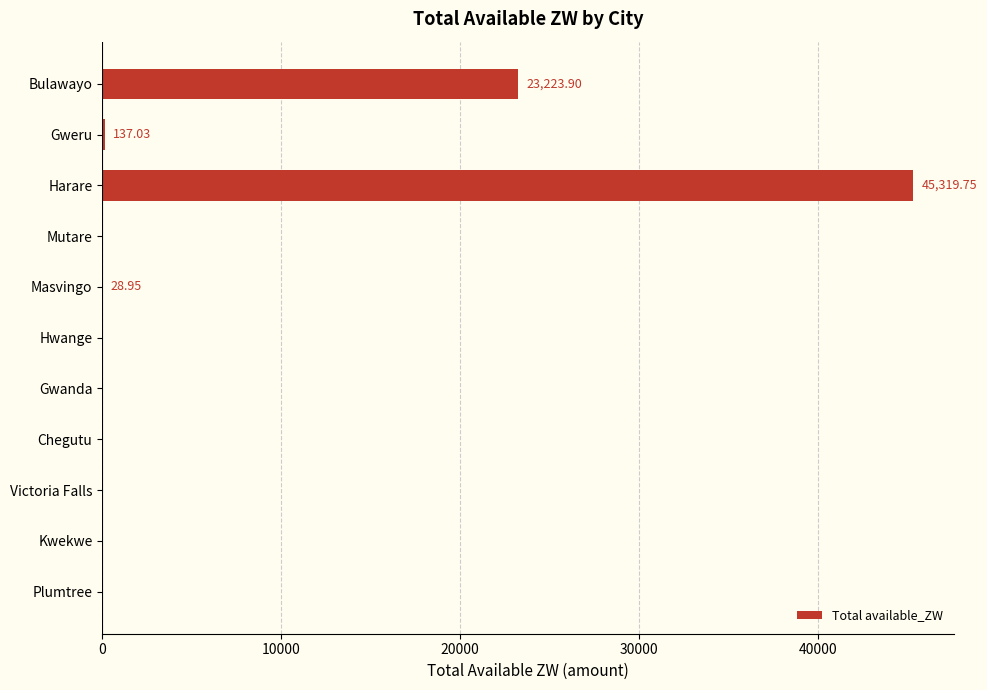

At which label is the value closest to 22659?

Bulawayo